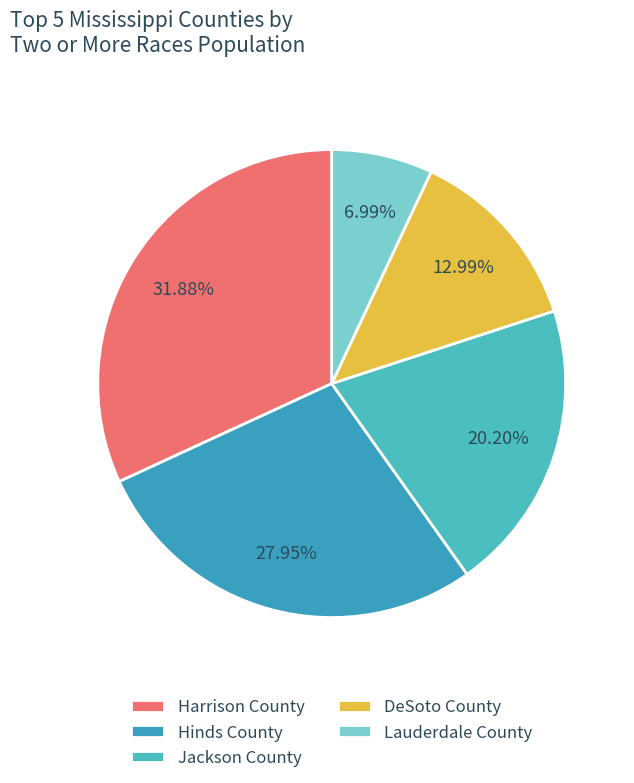

Which has a higher value, Lauderdale County or Hinds County?

Hinds County